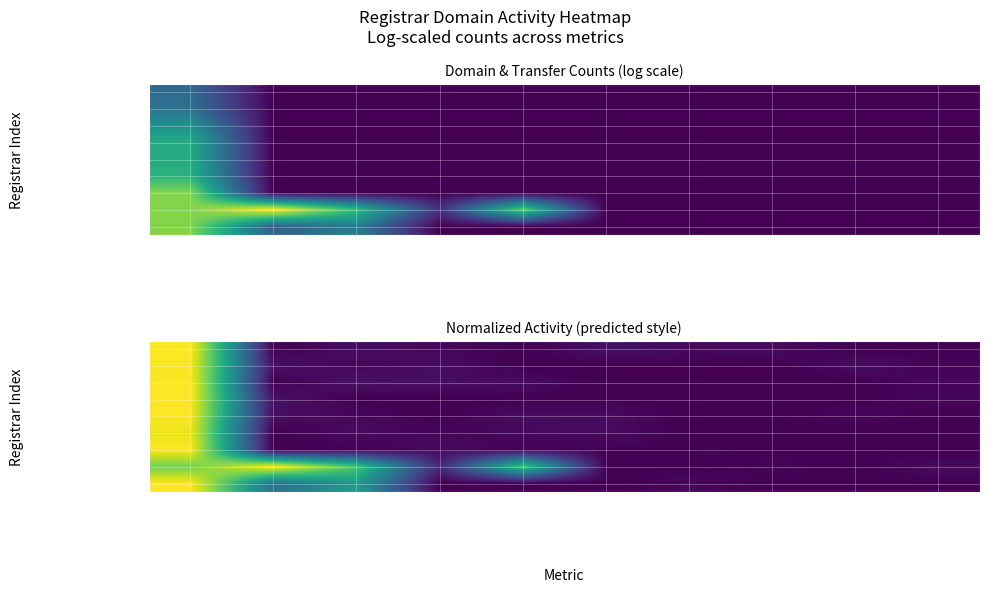

What is the sum of all EuroDNS S.A. values?

1.1